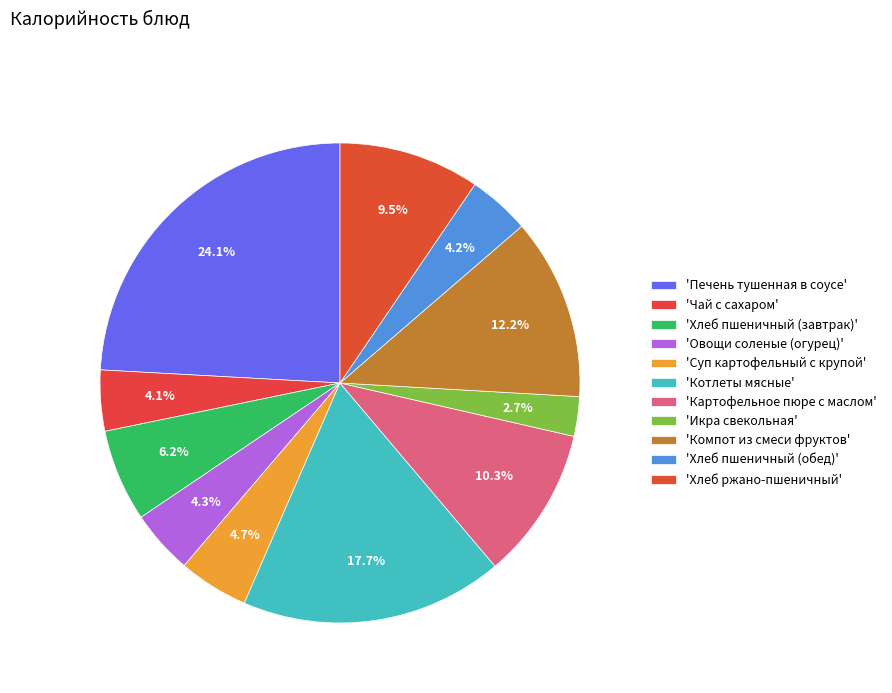

How many slices are in this pie chart?

11